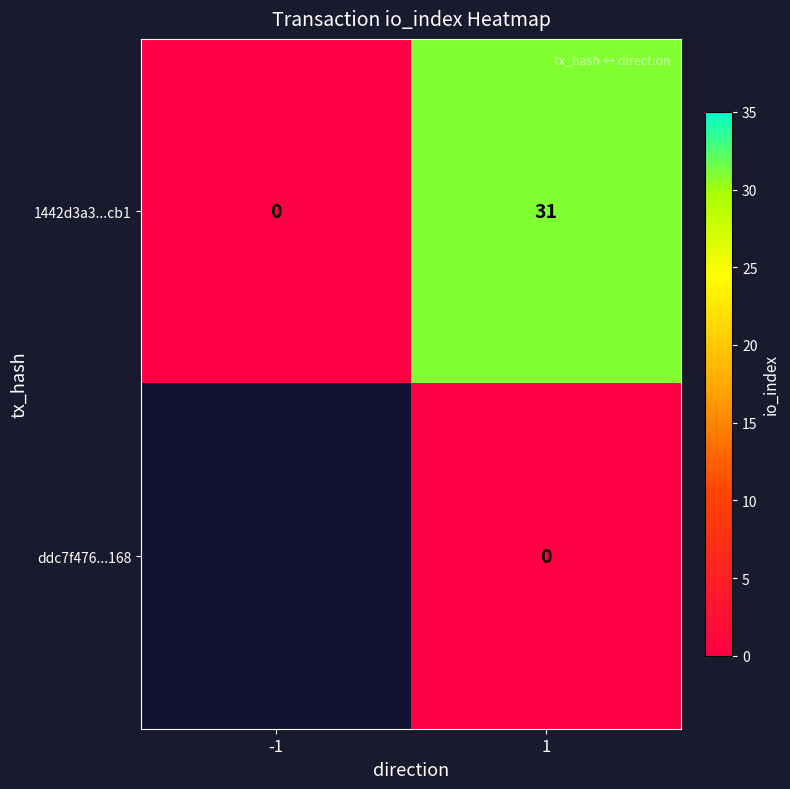

Is the value of ddc7f476...168 at 1 greater than the value of 1442d3a3...cb1 at 1?

No